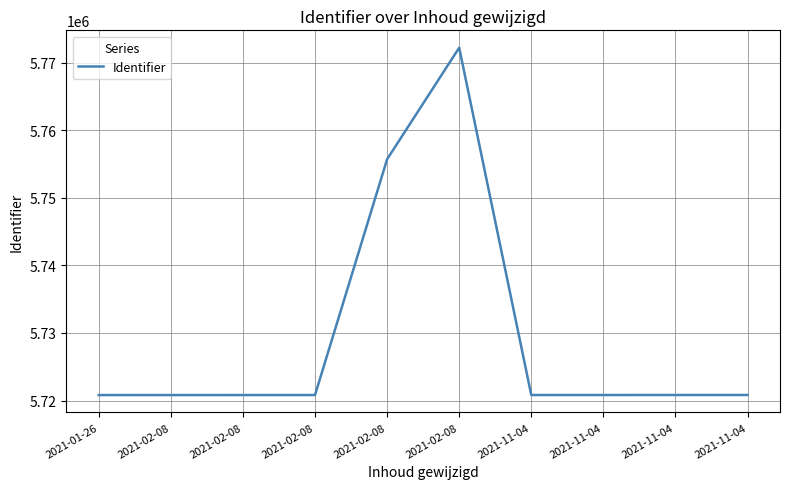

Does the chart display data point markers on the line(s)?

No